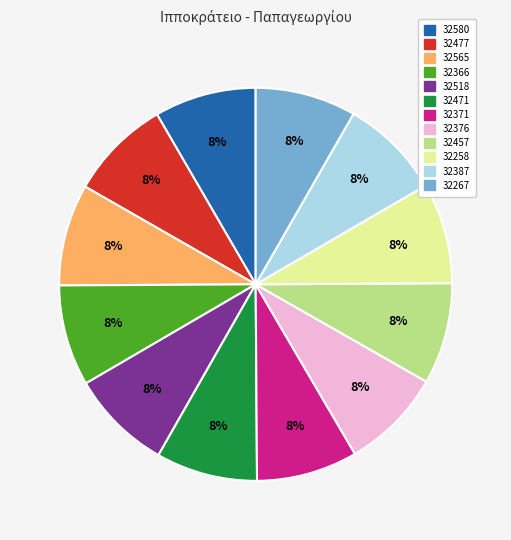

Is the sum of 32580 and 32366 greater than half?

No